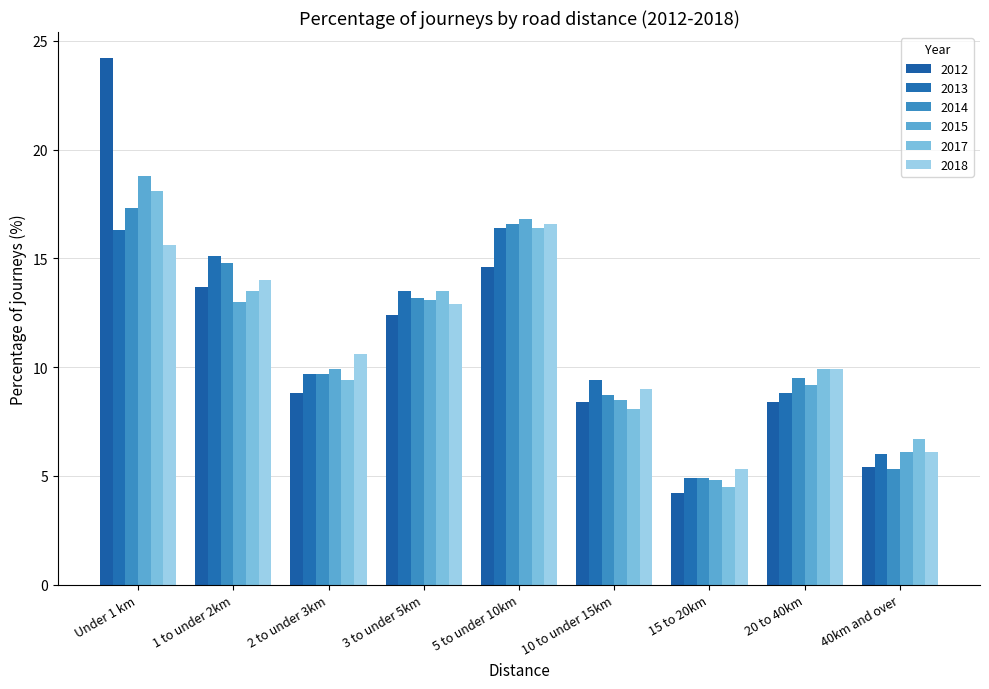

What is the sum of all 2017 values?

100.1